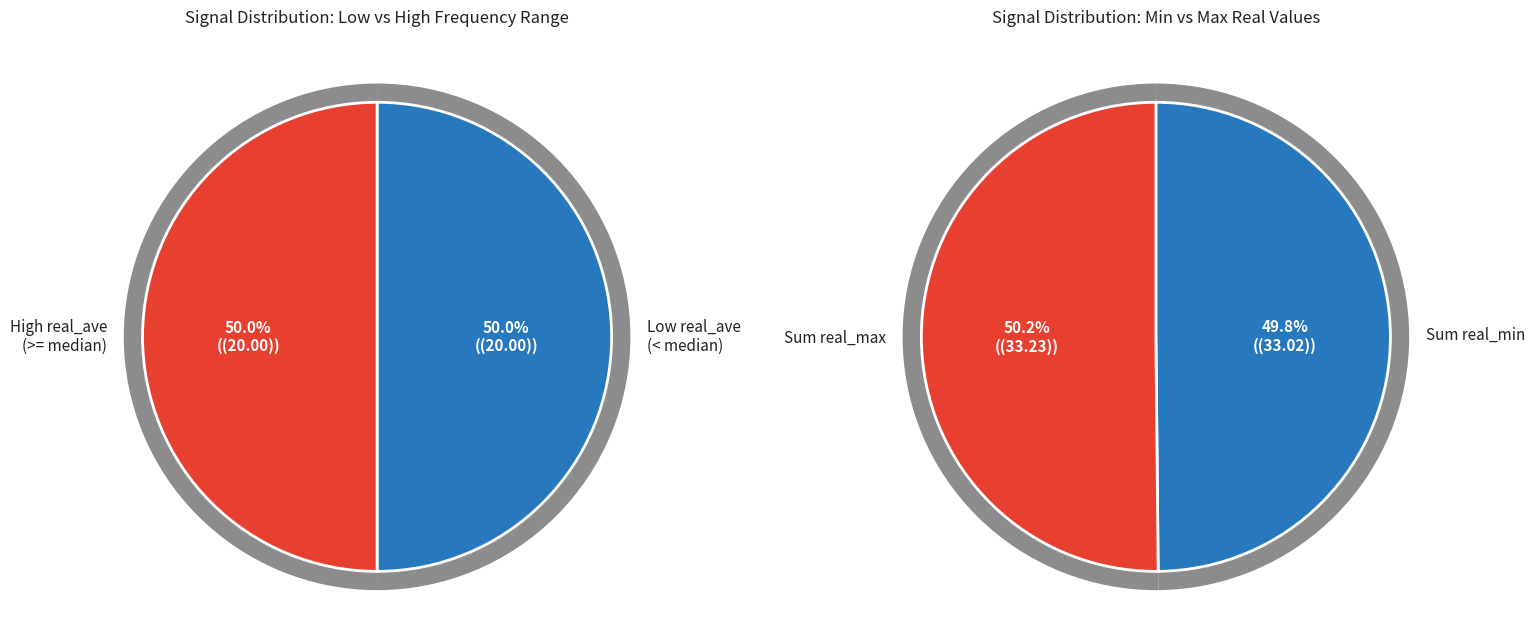

Is it true that 25 is 13% of the pie?

False